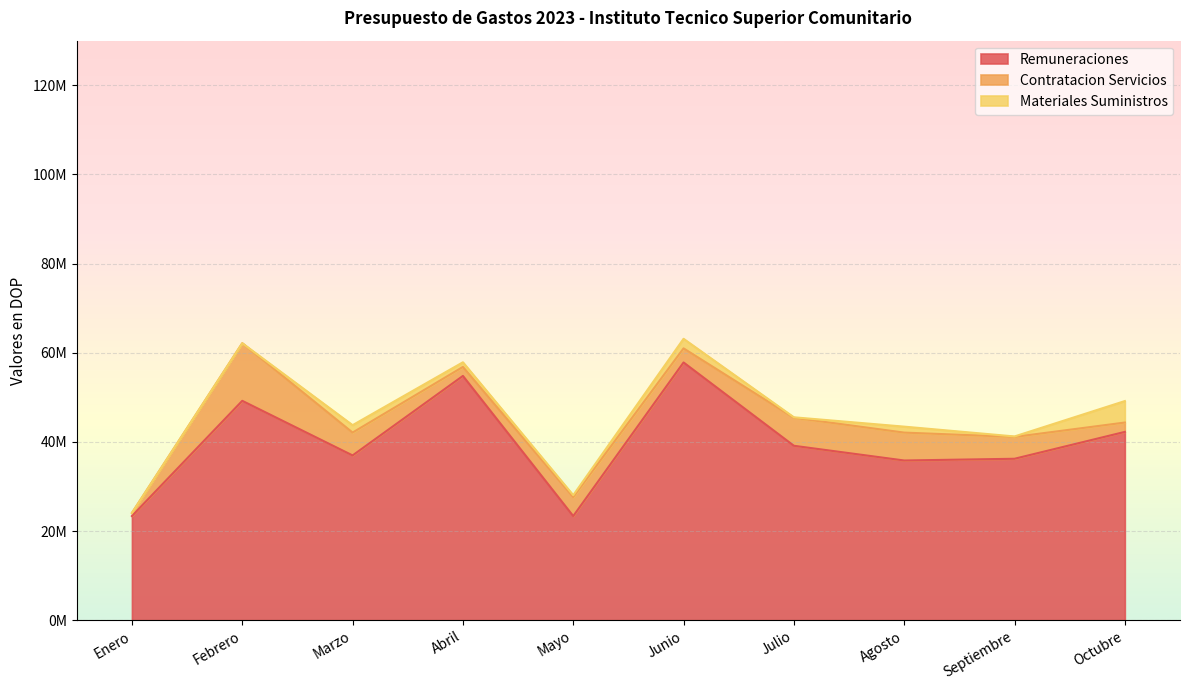

Is the value of Remuneraciones at Abril greater than the value of Materiales Suministros at Junio?

Yes